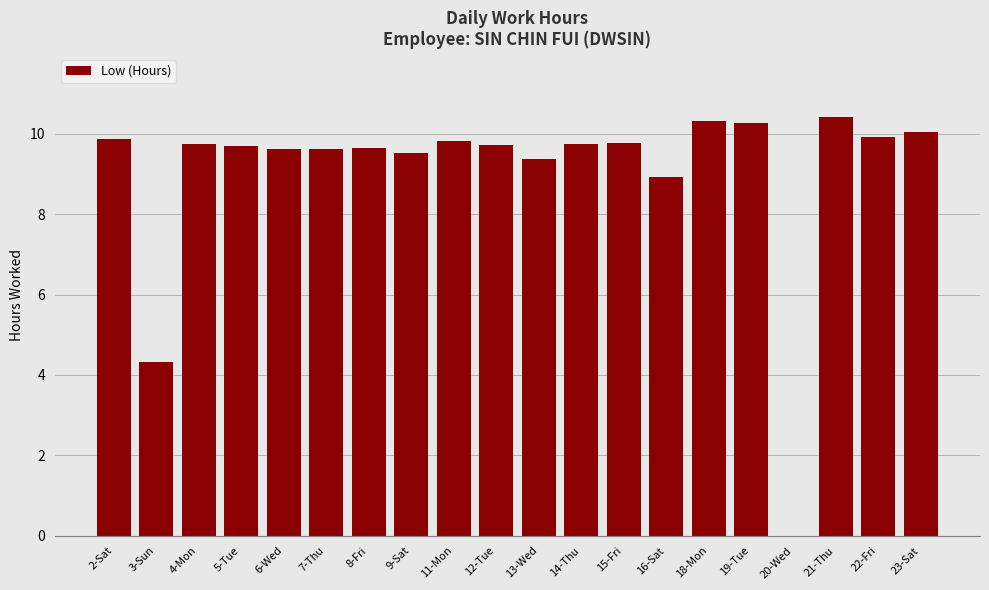

Are the bars horizontal?

No